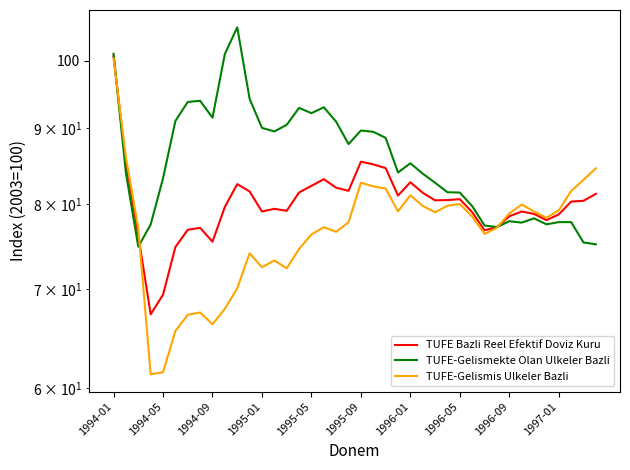

True or false: TUFE-Gelismekte Olan Ulkeler Bazli and TUFE-Gelismis Ulkeler Bazli cross at least once.

True